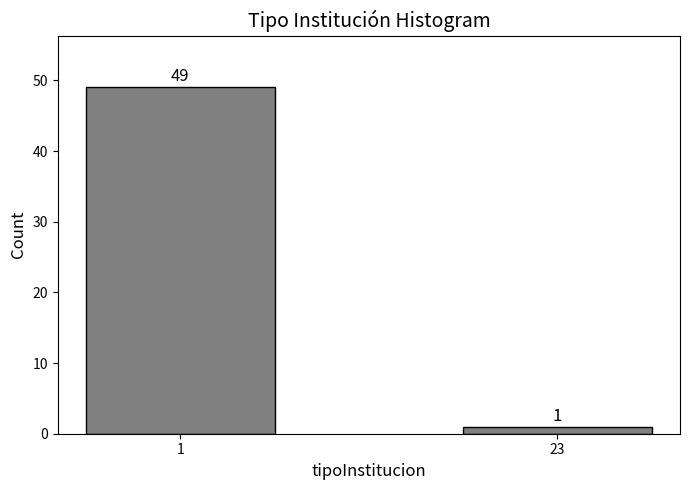

Reading left to right, list all the values displayed in this chart.

1=49	23=1